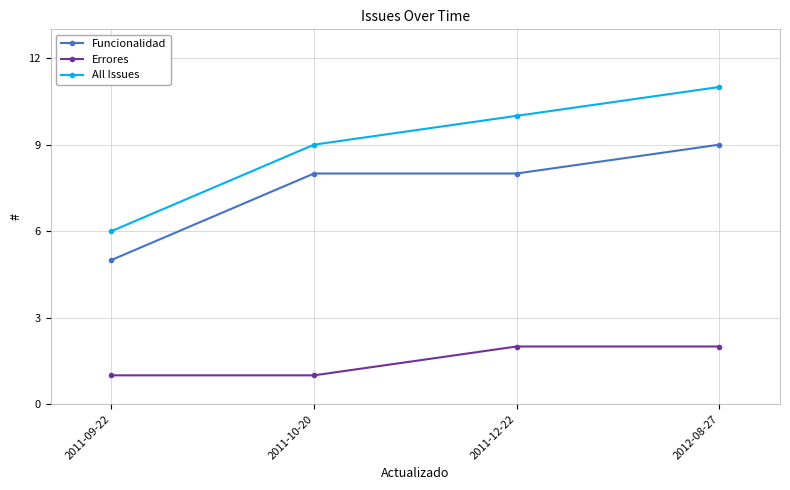

Rank the series by their maximum value, from highest to lowest.

All Issues, Funcionalidad, Errores